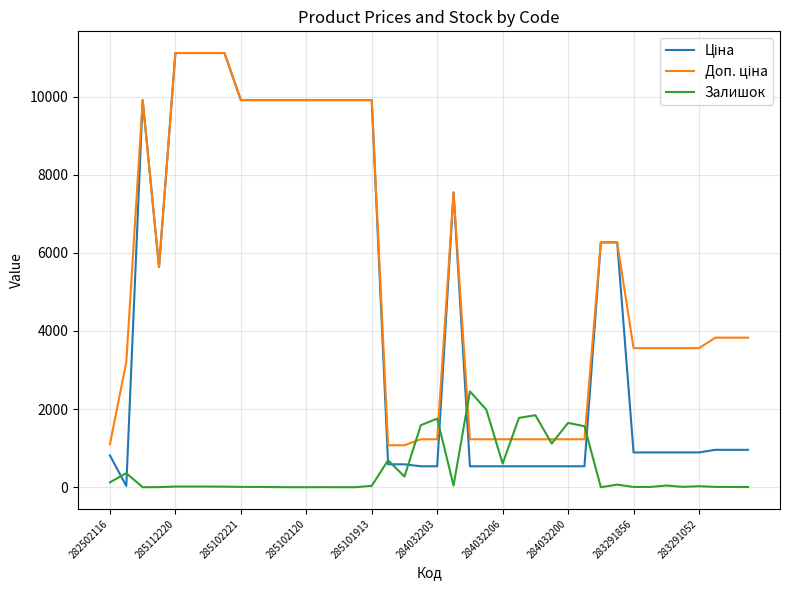

What is the greatest value displayed?

11113.6